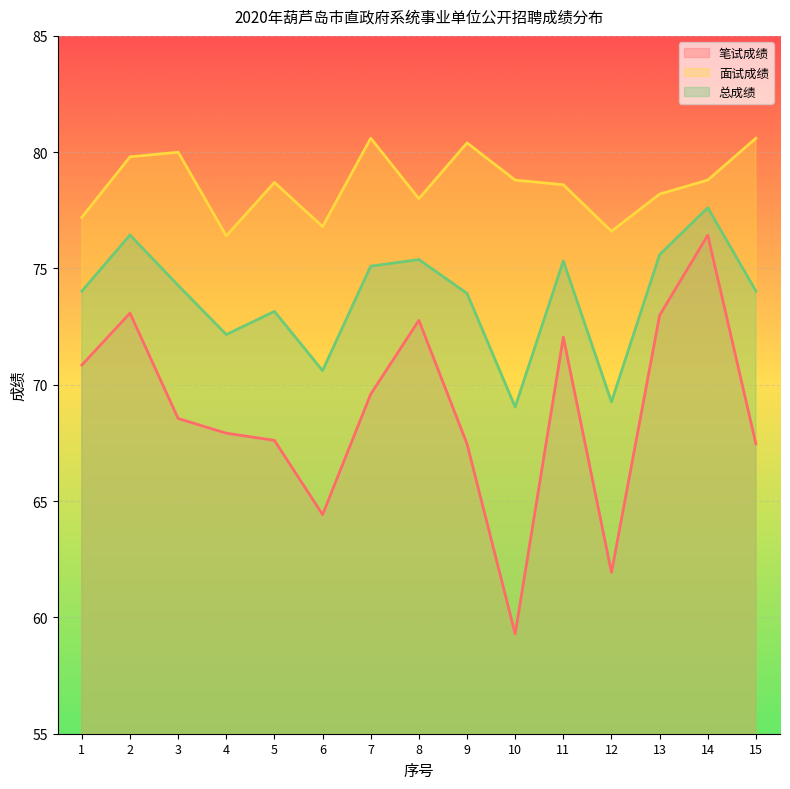

Does the chart display data point markers on the line(s)?

No